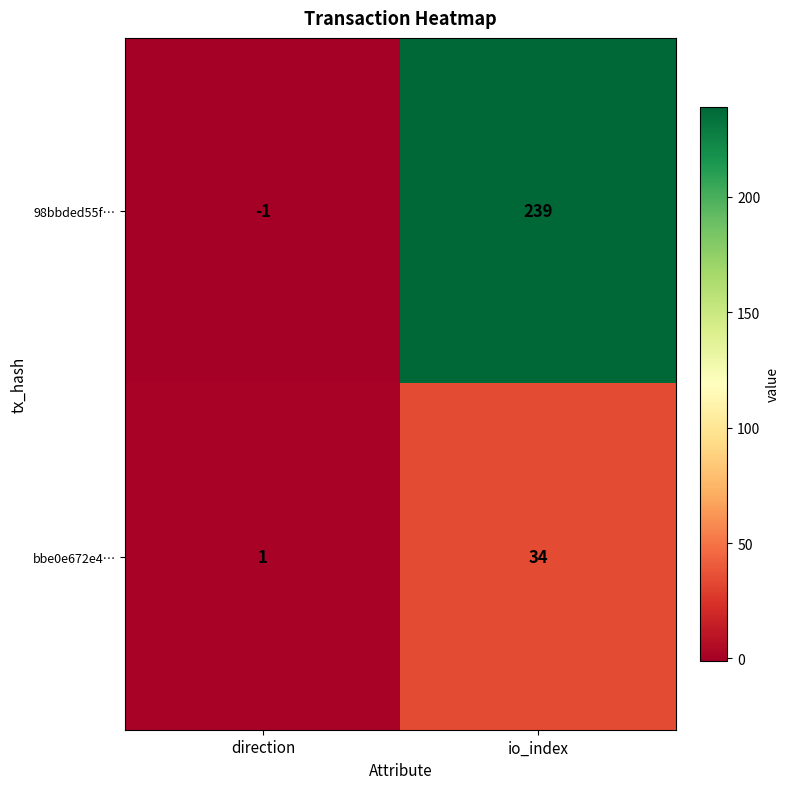

At how many categories does at least one series exceed 45?

1